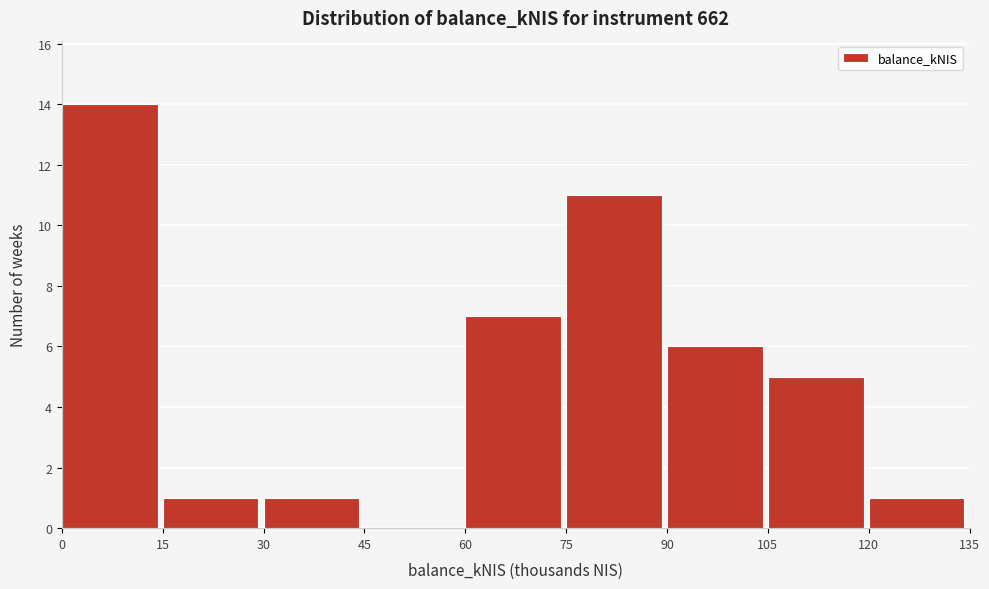

Reading left to right, list every bar in this chart as the range it spans on the x-axis followed by its height. The values are not printed on the chart, so give them approximately, as read against the axis.

0 to 15: 14
15 to 30: 1
30 to 45: 1
45 to 60: 0
60 to 75: 7
75 to 90: 11
90 to 105: 6
105 to 120: 5
120 to 135: 1